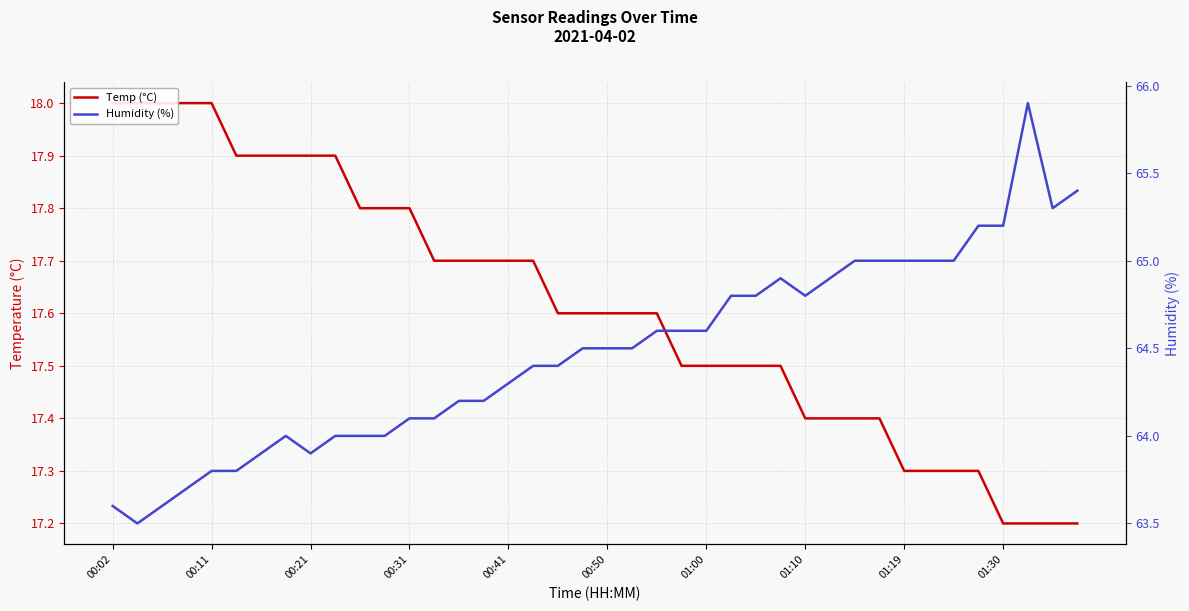

How many interior local peaks does the Humidity (%) series have?

3